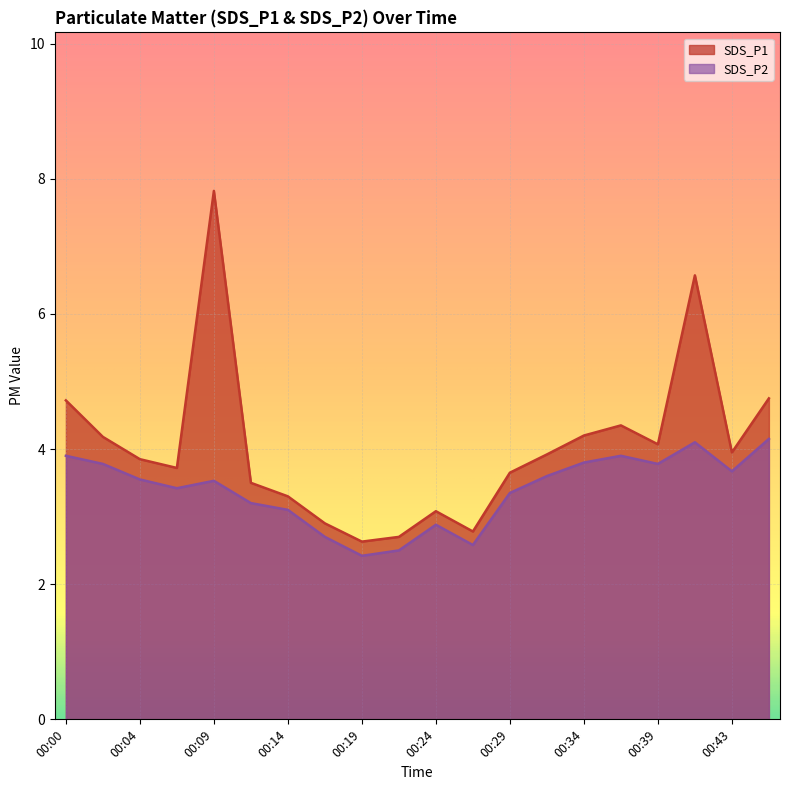

At which category does the chart reach its minimum across all series?

00:19